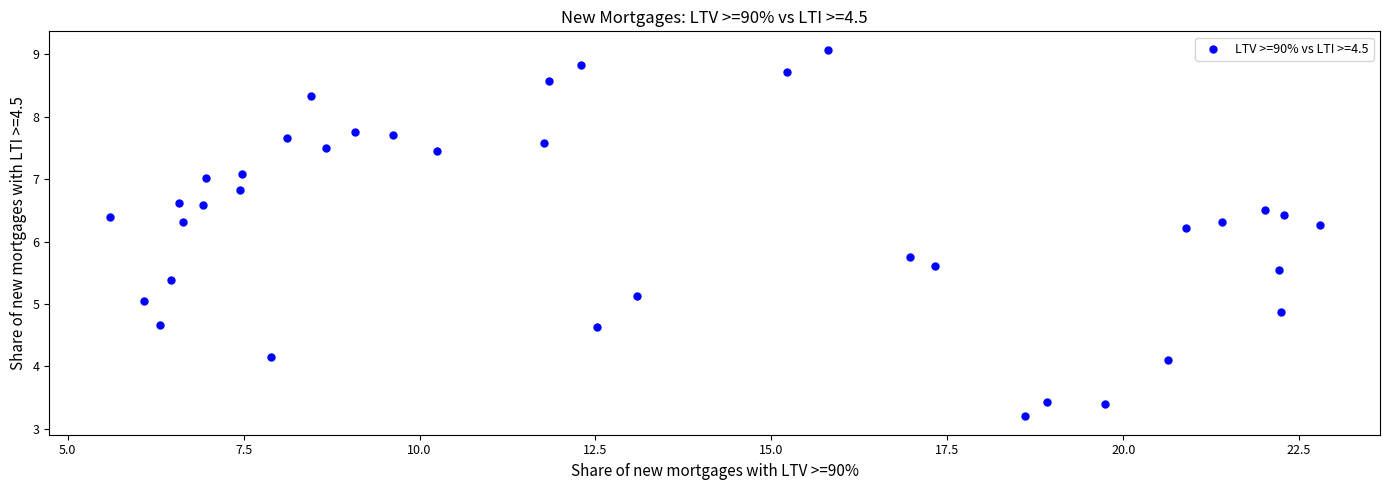

What is the range of Y values (max minus min)?

5.9